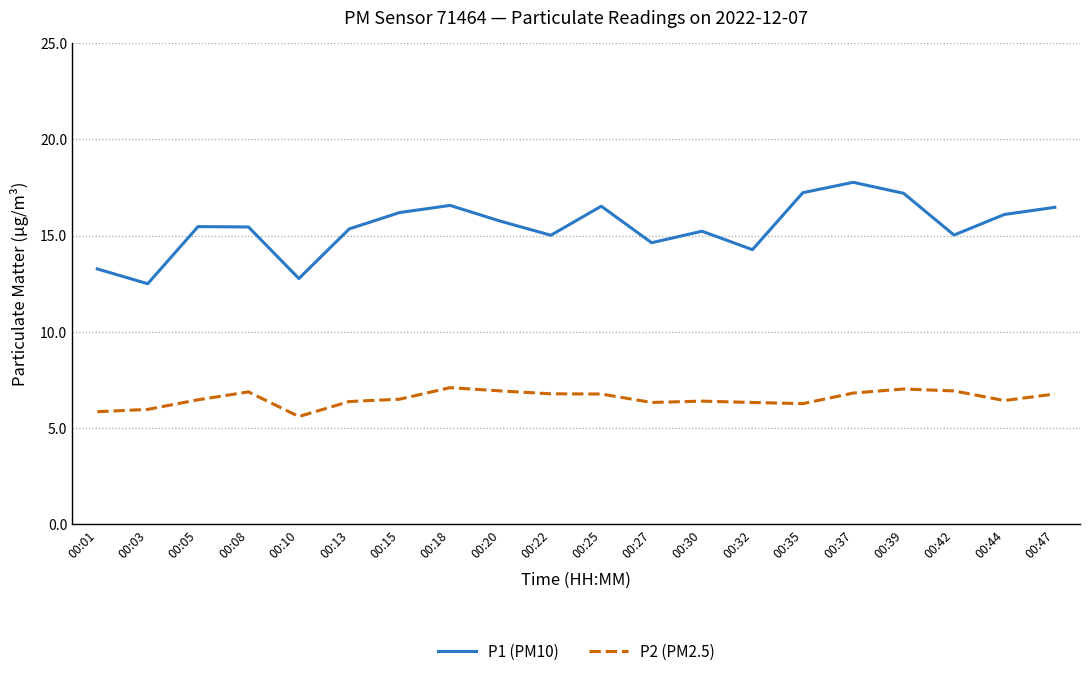

The value of P1 (PM10) at 00:42 is 3.2. True or false?

False